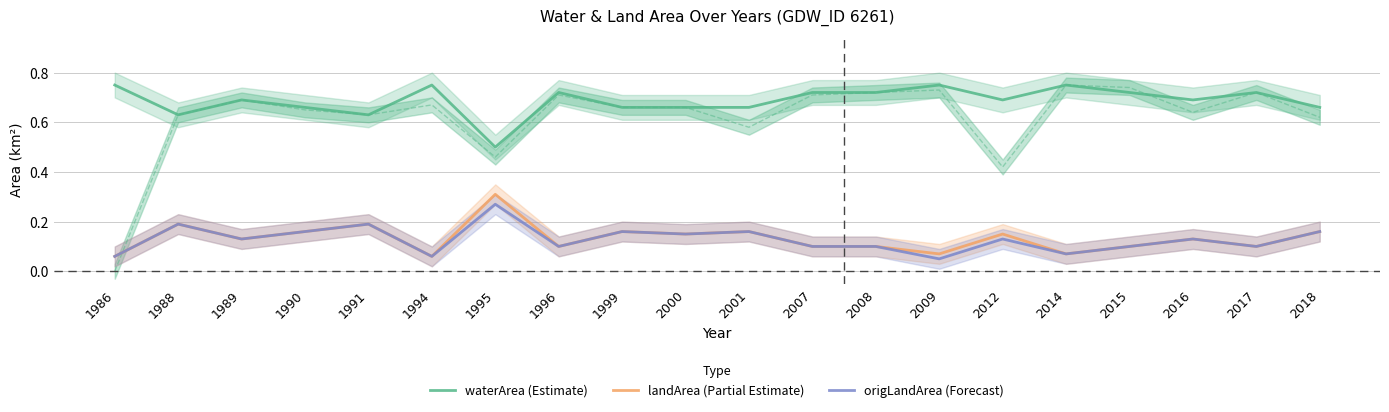

What is the maximum value for waterArea (Estimate)?

0.8